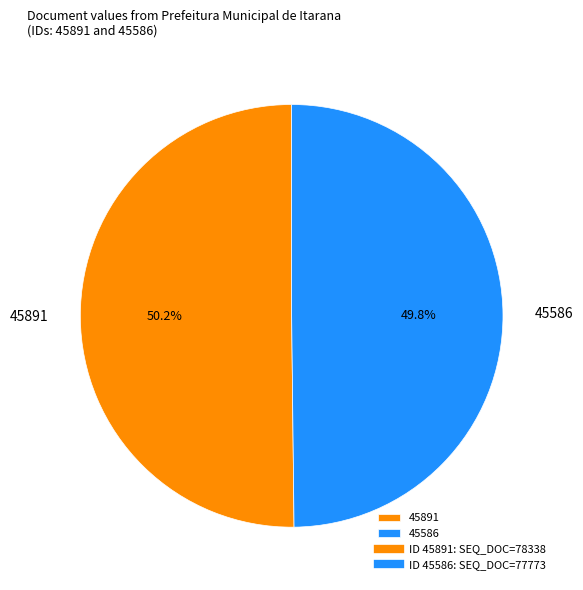

True or false: 45586 accounts for 50% of the total.

True